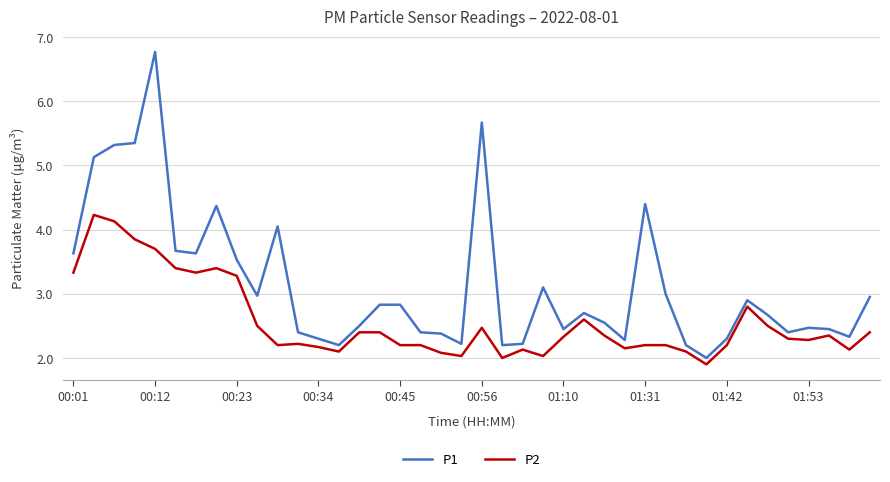

List the series in order of their peak value, highest first.

P1, P2